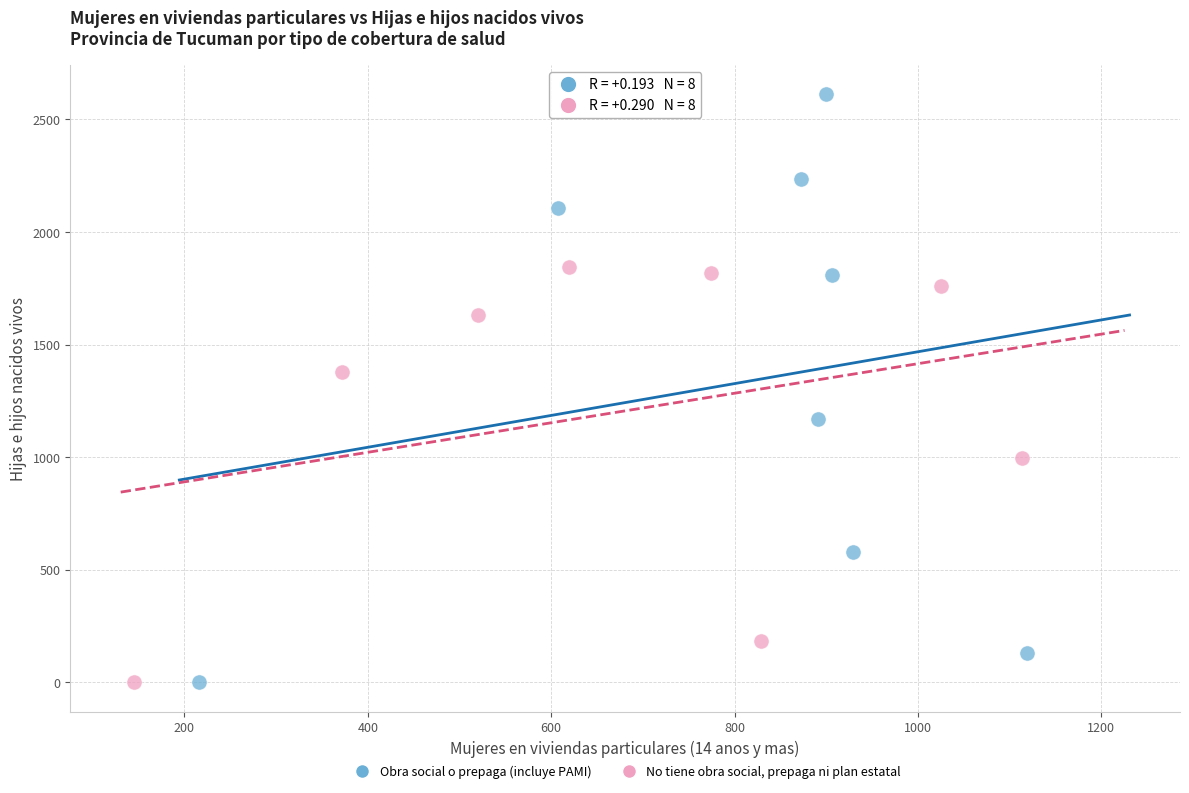

Which series has the largest Y range (max minus min)?

Obra social o prepaga (incluye PAMI)